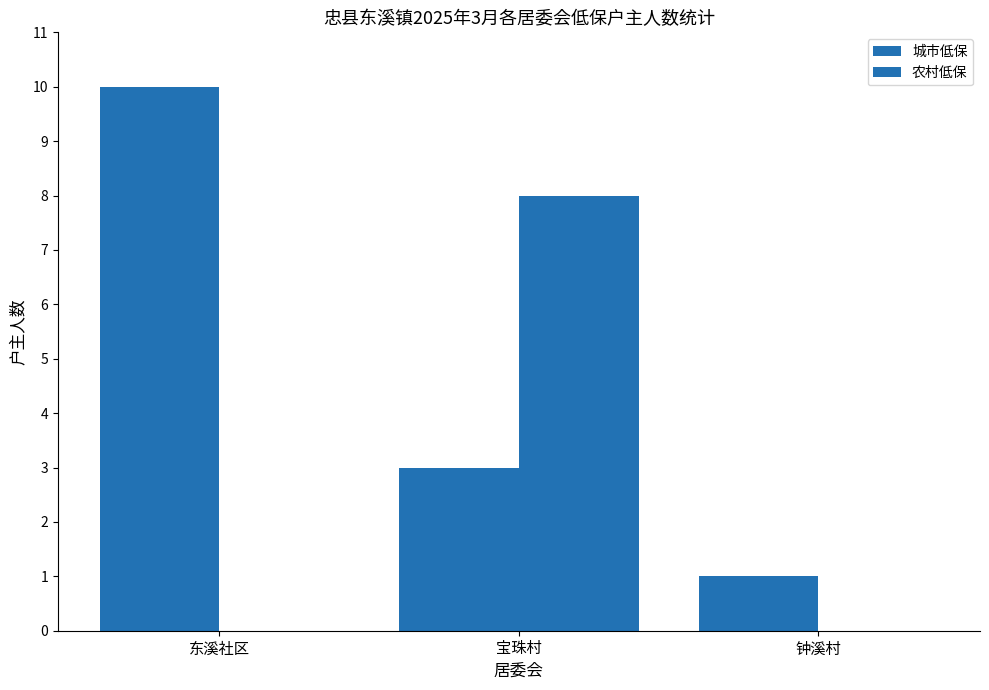

What is the average value of the 城市低保 series?

5